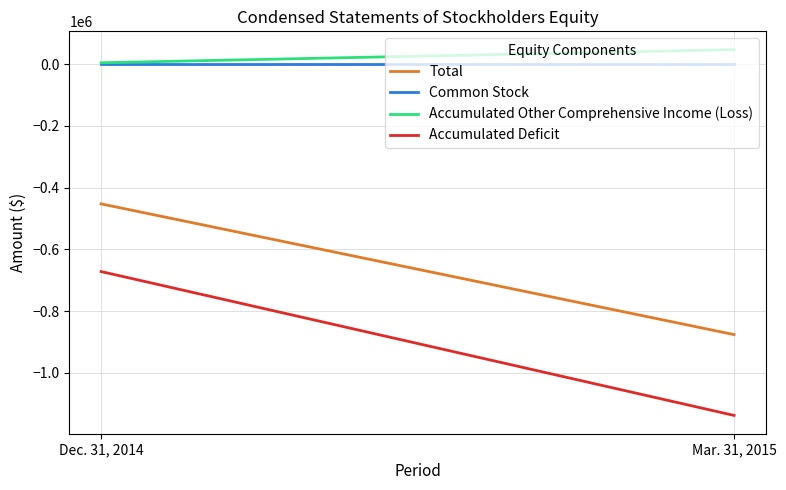

What is the value of the Common Stock point at the 1st from the left?

513